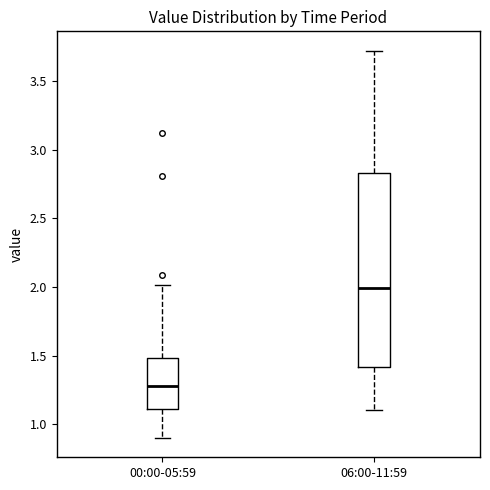

Where is the lower edge of the box for 06:00-11:59 on the y-axis? The values are not printed on the chart, so give them approximately, as read against the axis.

1.40